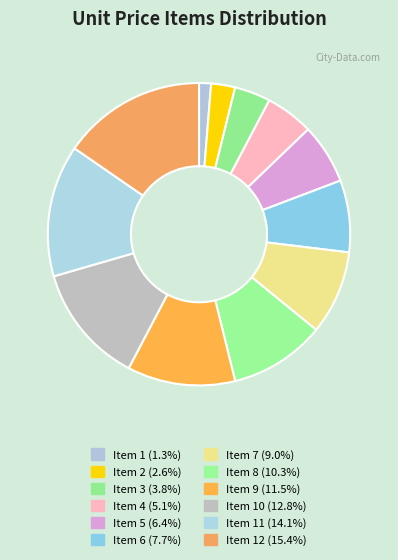

How many slices are in this pie chart?

12